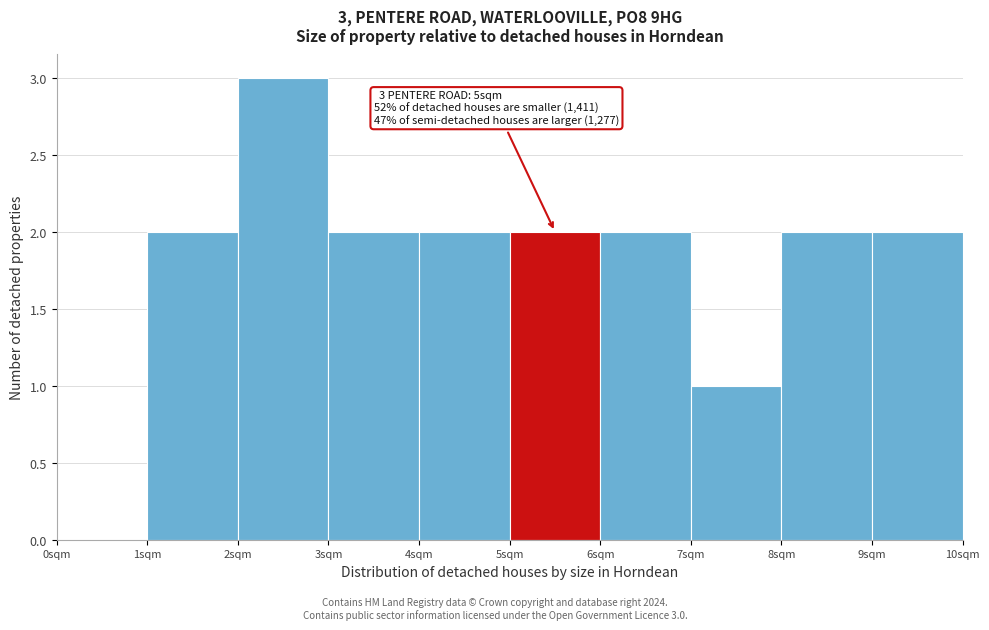

Which range on the x-axis has the tallest bar?

2 to 3